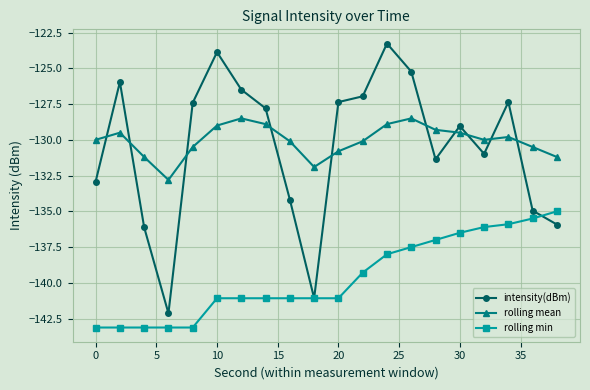

How many times do rolling mean and intensity(dBm) cross each other?

10